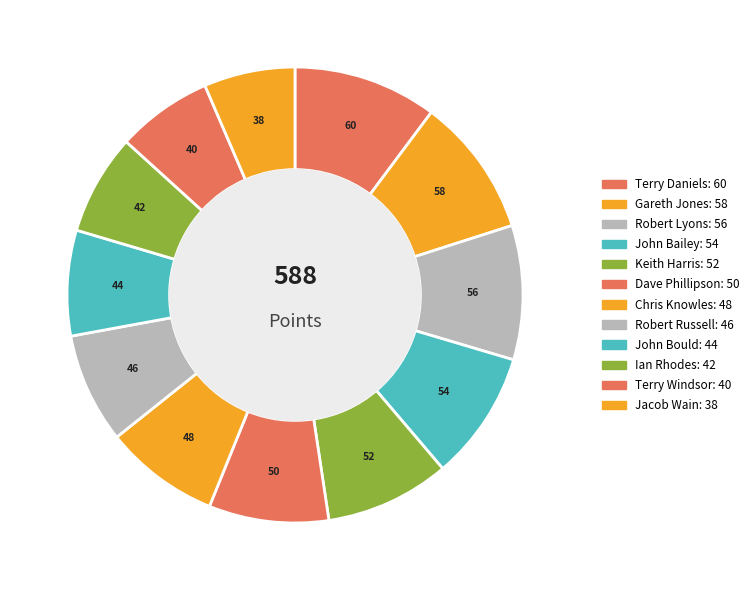

To the nearest percent, what is the difference between the largest and smallest slice percentages?

4%